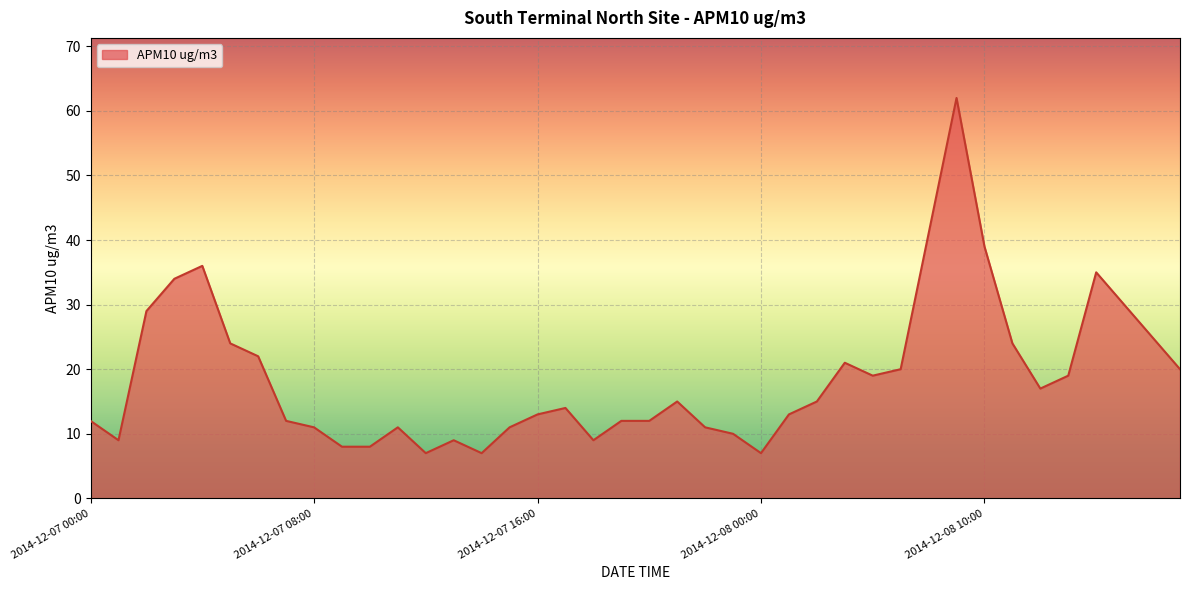

Does the chart display data point markers on the line(s)?

No